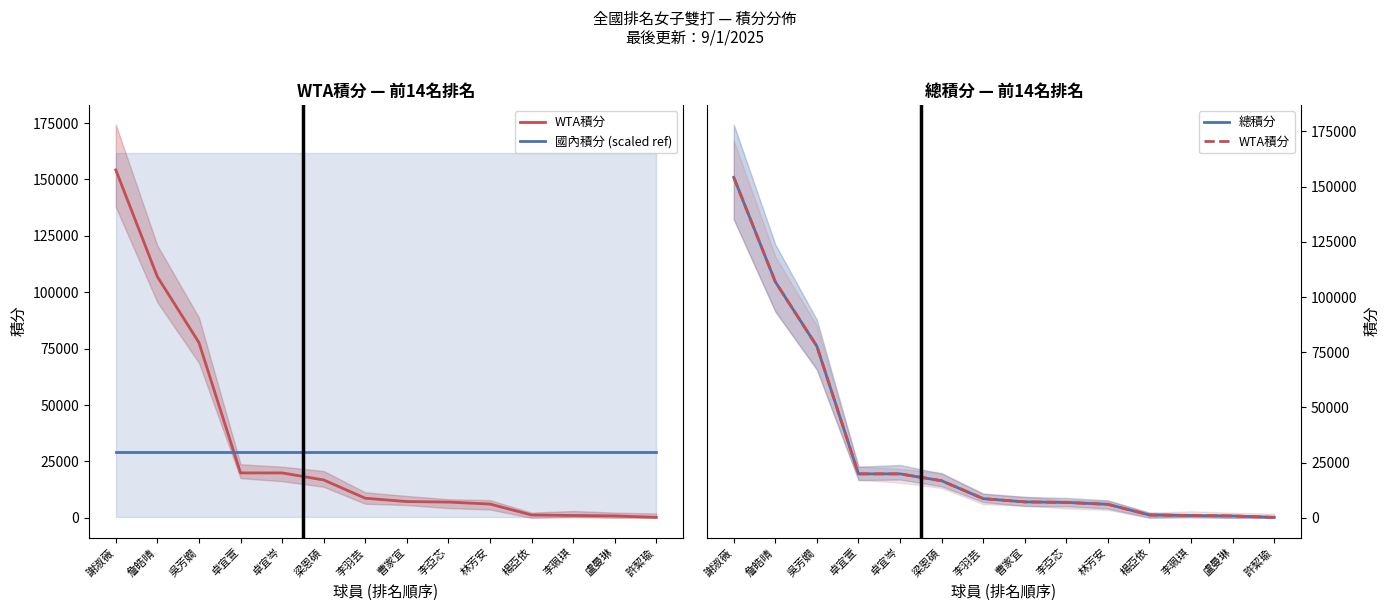

Reading left to right, what are all the values shown in this chart?

WTA積分: 154230.0	106890.0	77700.0	19920.0	19920.0	16800.0	8700.0	7230.0	6990.0	6120.0	1290.0	1050.0	870.0	210.0
國內積分 (scaled ref): 29037.4	29037.4	29037.4	29037.4	29037.4	29037.4	29037.4	29037.4	29037.4	29037.4	29037.4	29037.4	29037.4	29037.4
總積分: 154230.0	106890.0	77700.0	19920.0	19920.0	16800.0	8700.0	7230.0	6990.0	6134.0	1290.0	1050.0	870.0	210.0